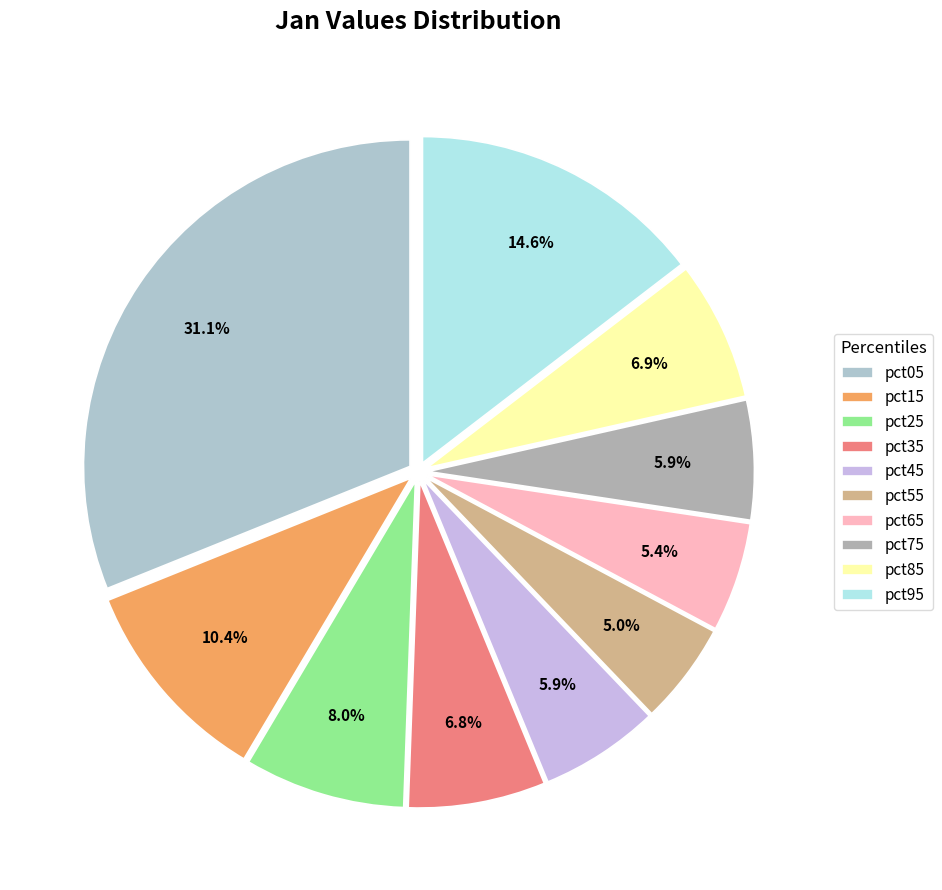

To the nearest percent, what is the combined percentage of pct85 and pct65?

12%